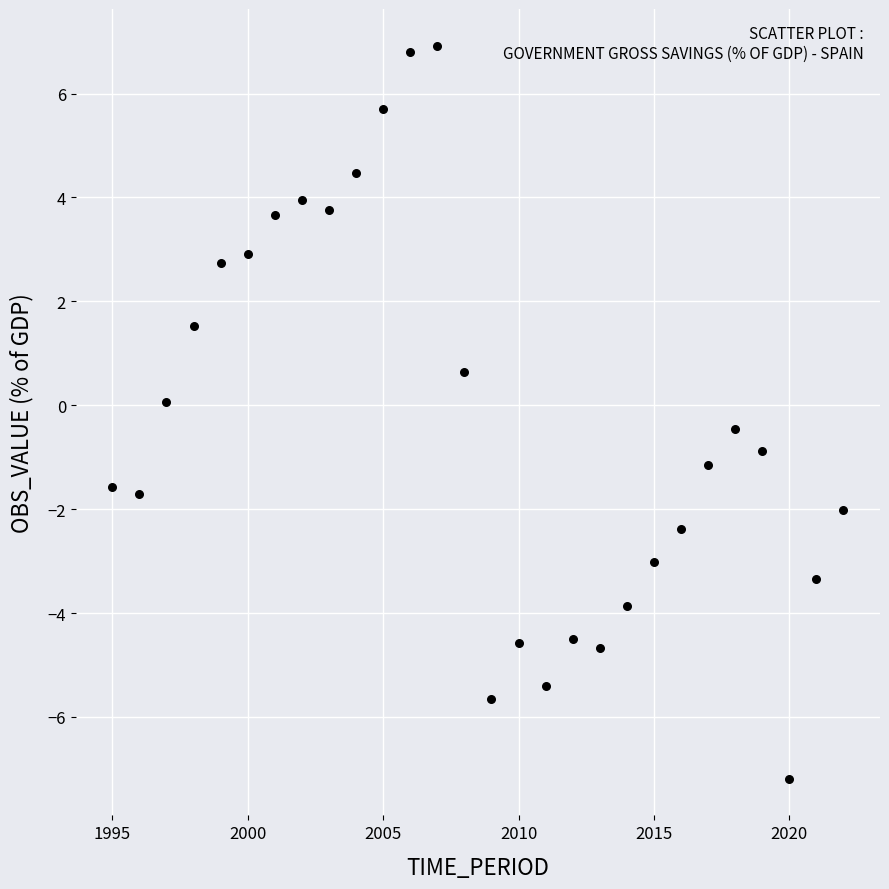

What is the range of Y values (max minus min)?

14.1